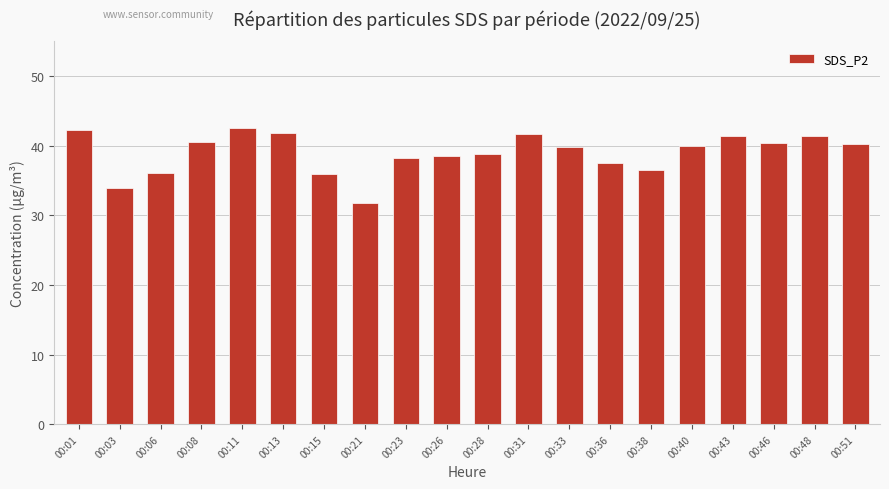

What is the sum of the values at 00:51 and 00:48?

81.6